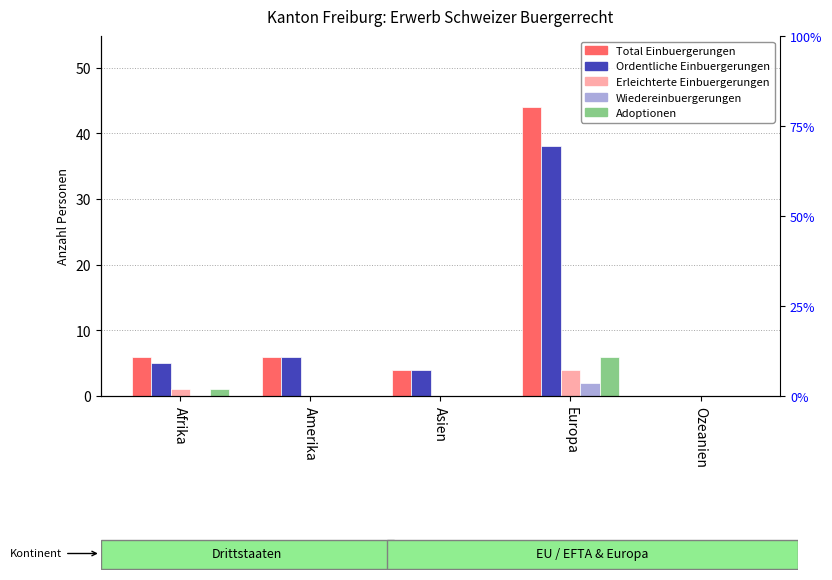

Reading right to left, transcribe all the data shown in this chart.

Total Einbuergerungen: 0	44	4	6	6
Ordentliche Einbuergerungen: 0	38	4	6	5
Erleichterte Einbuergerungen: 0	4	0	0	1
Wiedereinbuergerungen: 0	2	0	0	0
Adoptionen: 0	6	0	0	1